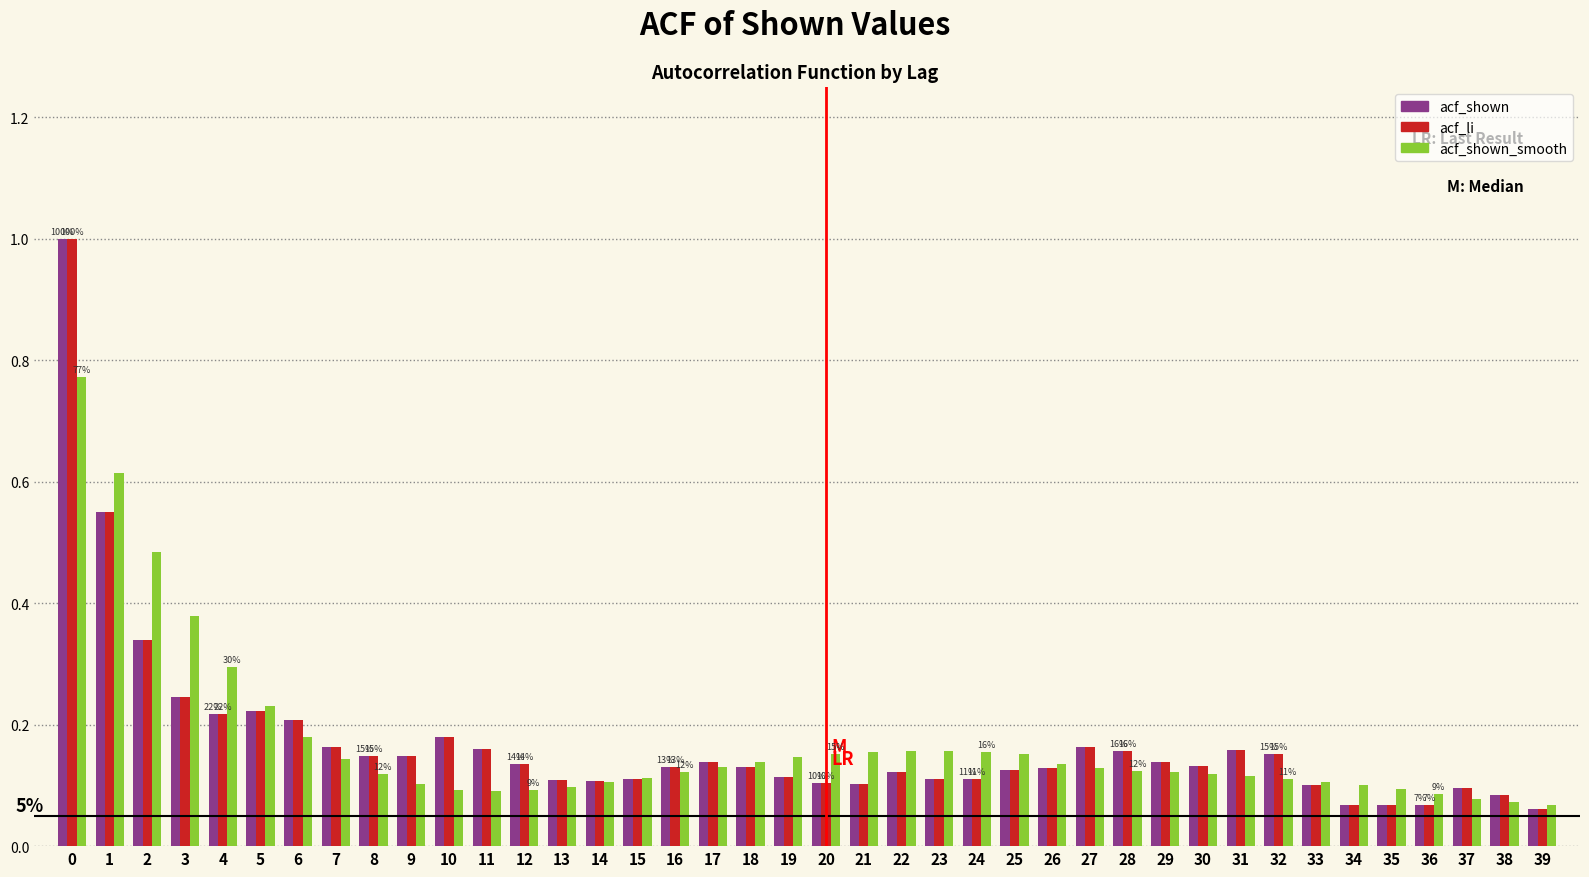

What is the maximum value shown in the chart?

1.0